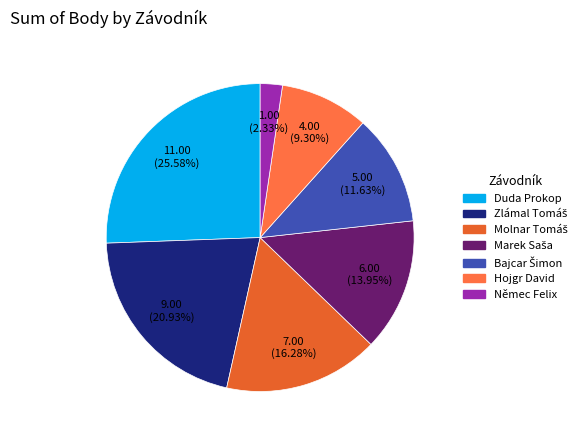

Is there a majority slice in this chart?

No